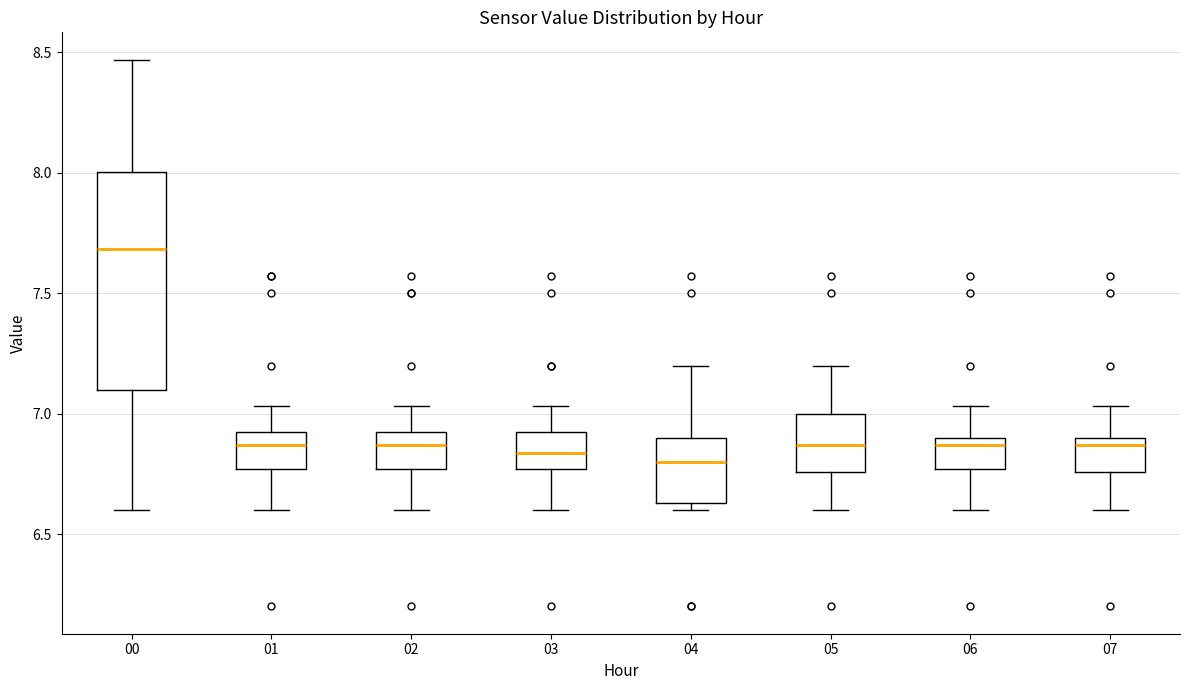

Where does the lower whisker of the box at x = 06 end on the y-axis? The values are not printed on the chart, so give them approximately, as read against the axis.

6.60